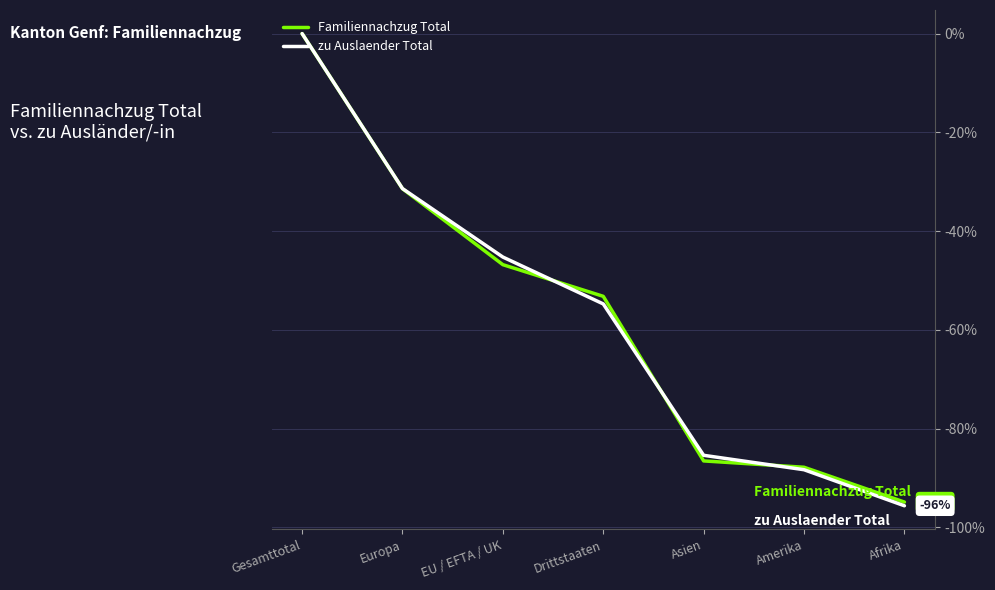

Rank the categories by zu Auslaender Total value from lowest to highest.

Afrika, Amerika, Asien, Drittstaaten, EU / EFTA / UK, Europa, Gesamttotal